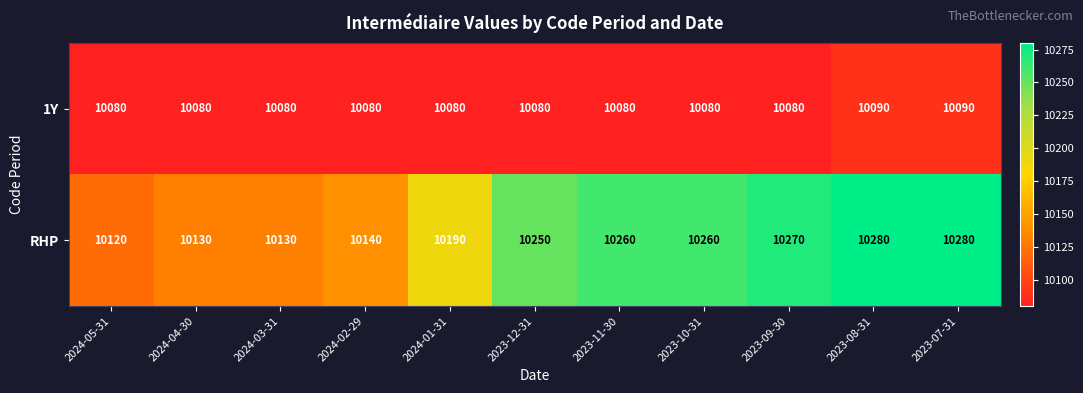

List the series in order of their peak value, highest first.

RHP, 1Y